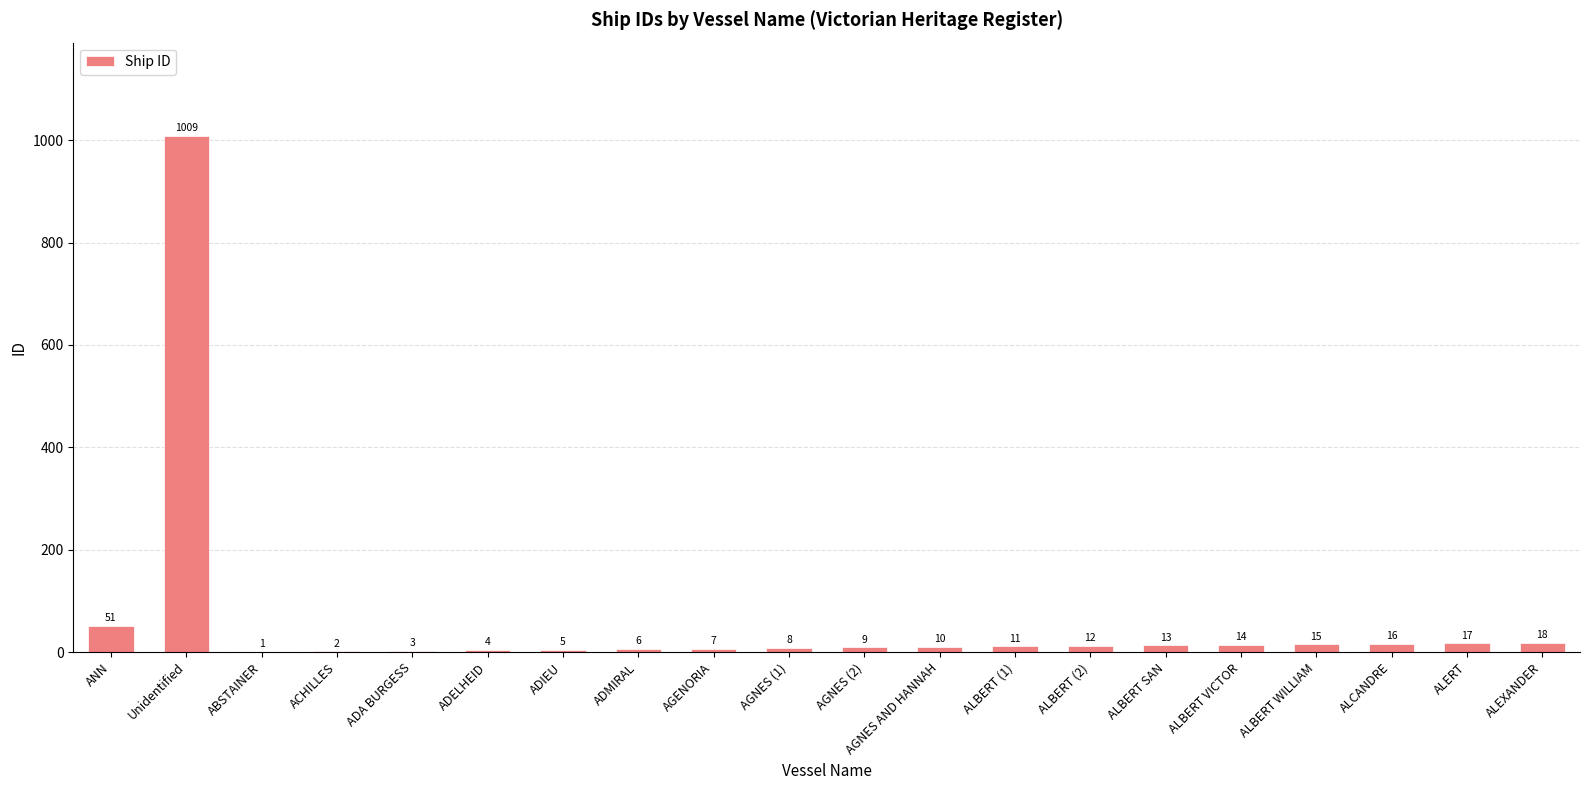

Reading left to right, list all the values displayed in this chart.

51	1009	1	2	3	4	5	6	7	8	9	10	11	12	13	14	15	16	17	18